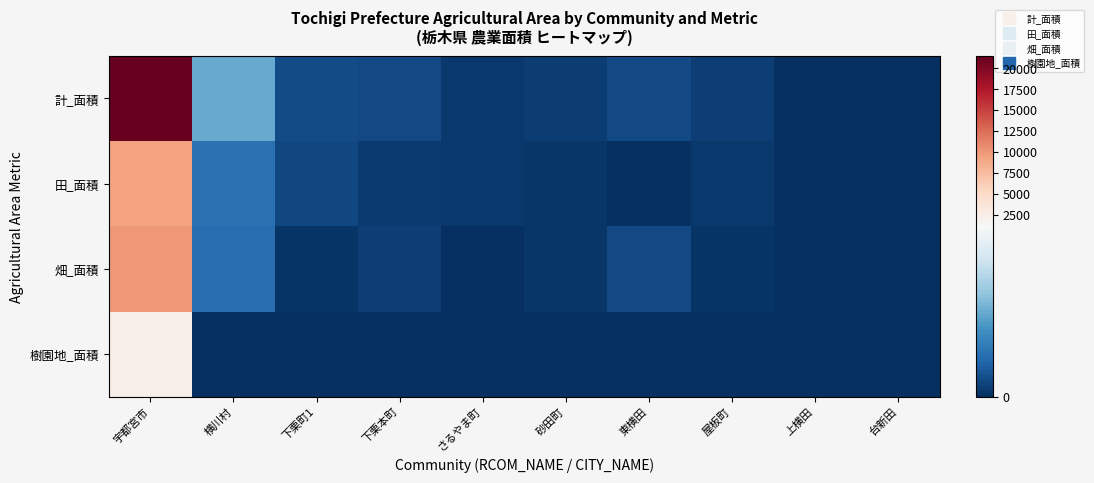

What is the difference between the highest and lowest values at 屋板町?

62